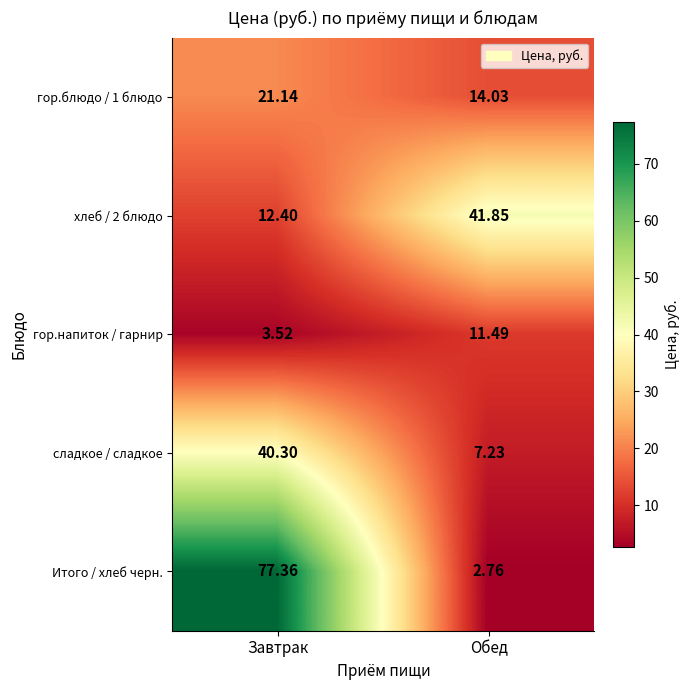

Where is гор.блюдо / 1 блюдо nearest to the value 17?

Обед